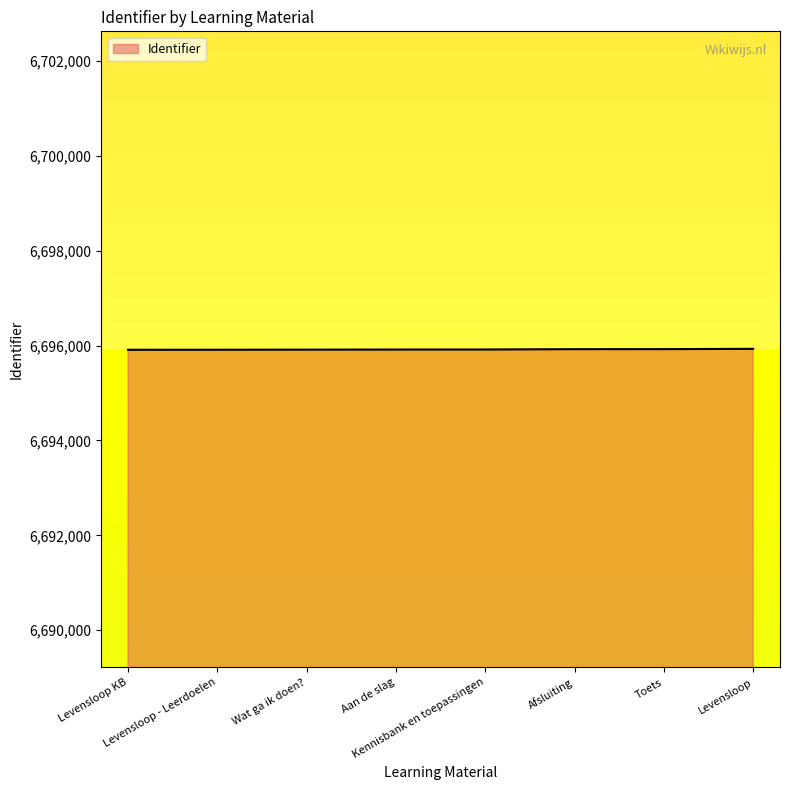

Is it true that the value at Kennisbank en toepassingen is 2975428?

False